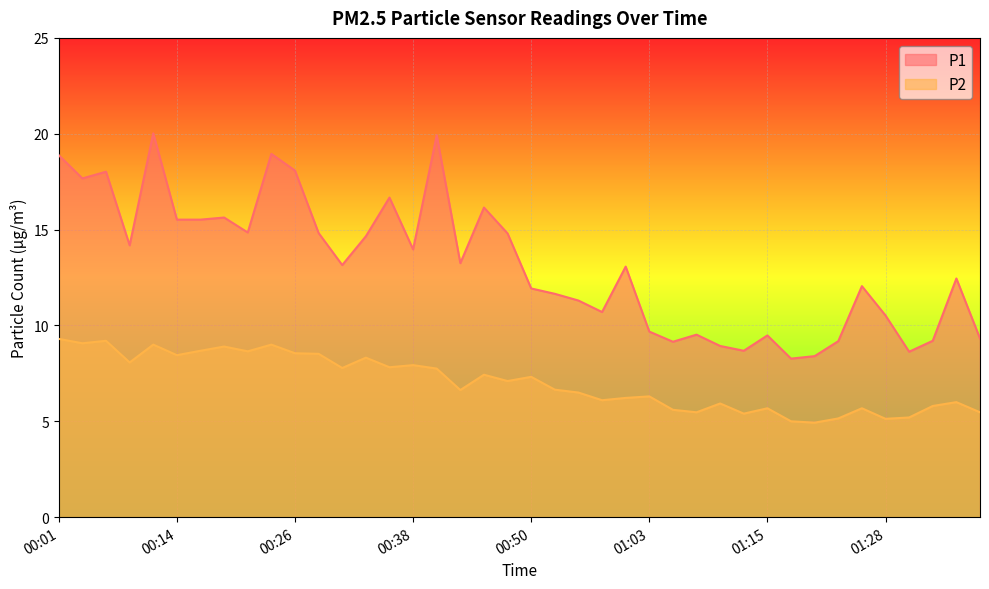

True or false: P2 and P1 intersect in this chart.

False